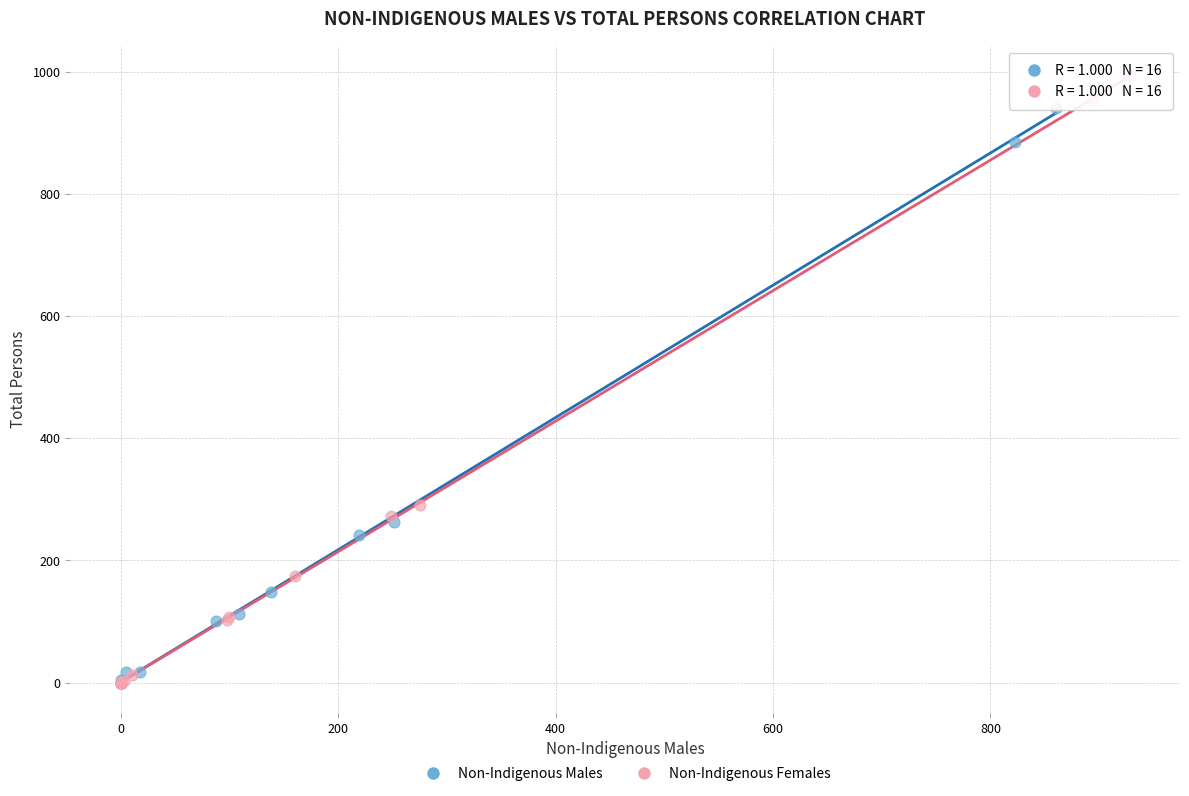

Which series contains the highest Y value?

Non-Indigenous Females